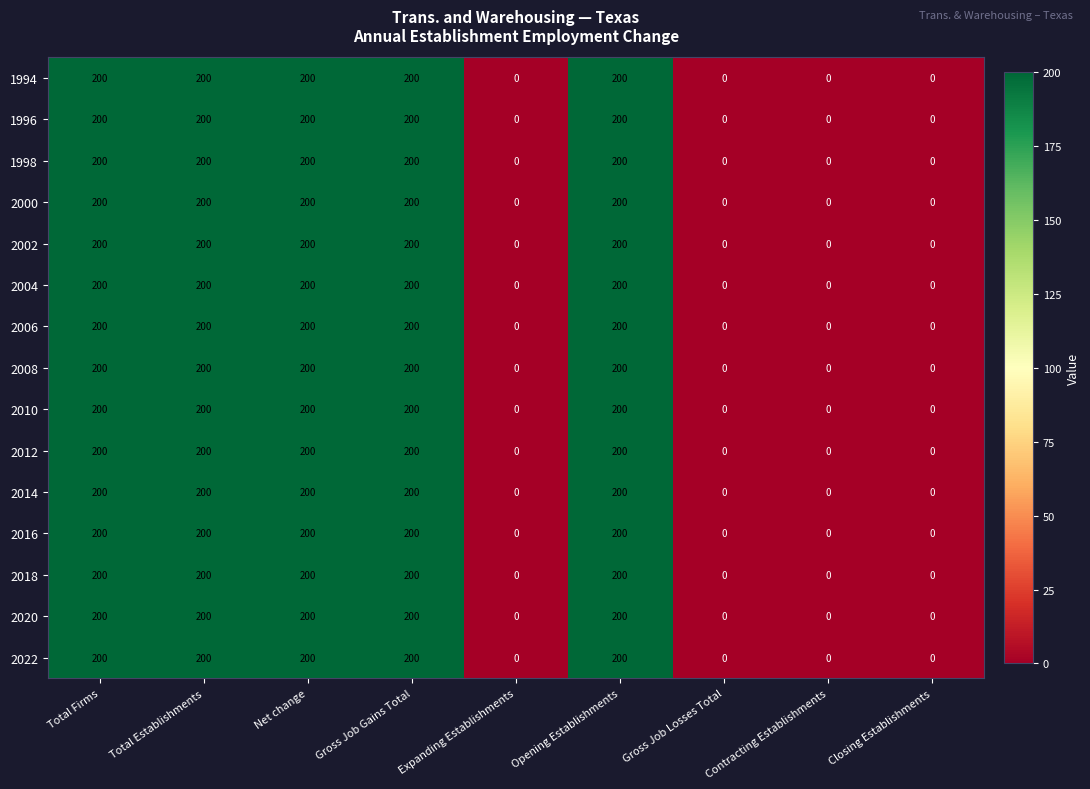

At how many categories does at least one series exceed 83?

5